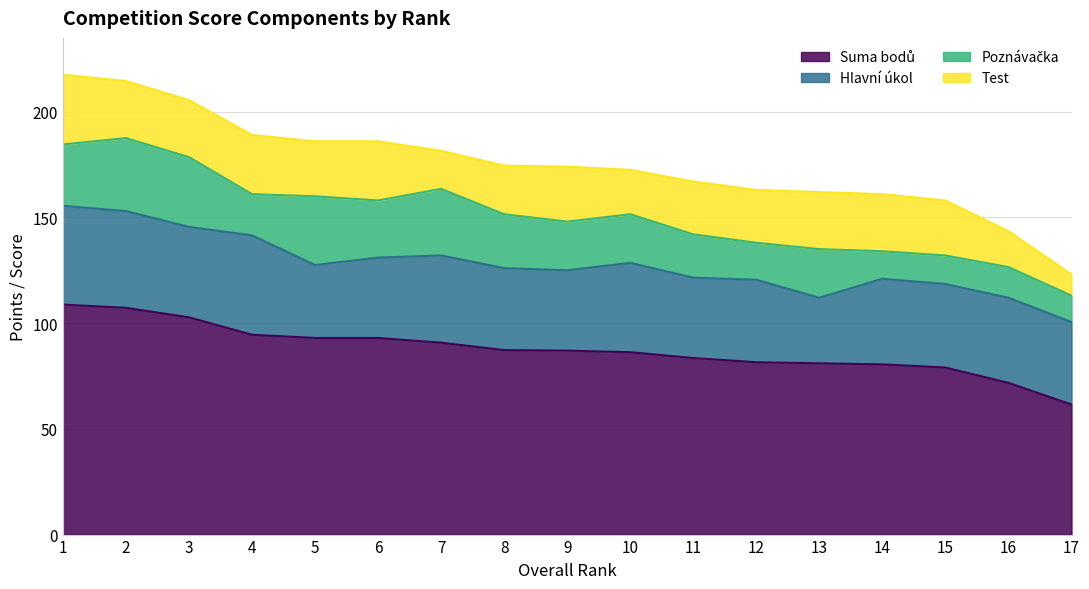

Which series has the largest total across all categories?

Suma bodů